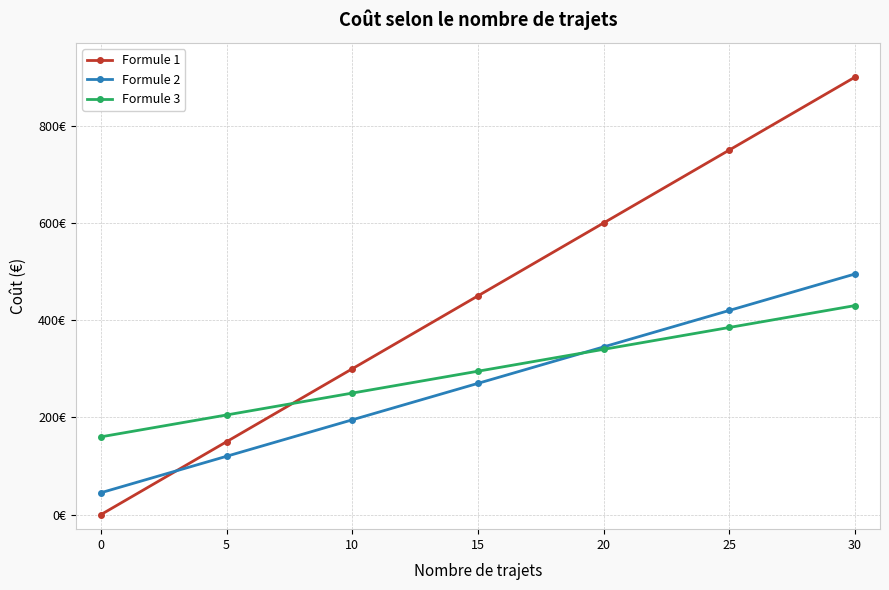

Does the chart have visible grid lines?

Yes